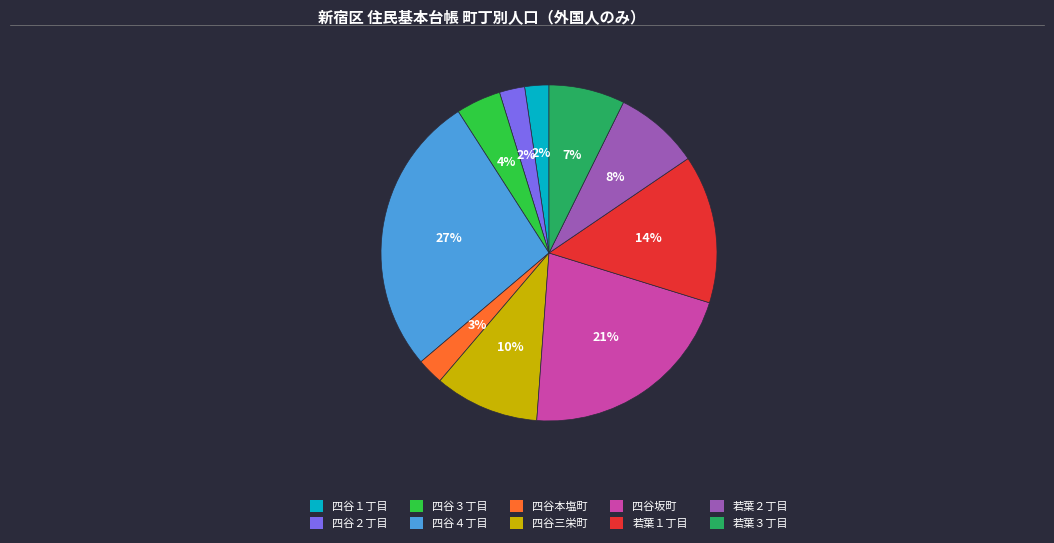

Between 若葉１丁目 and 四谷１丁目, which is larger?

若葉１丁目